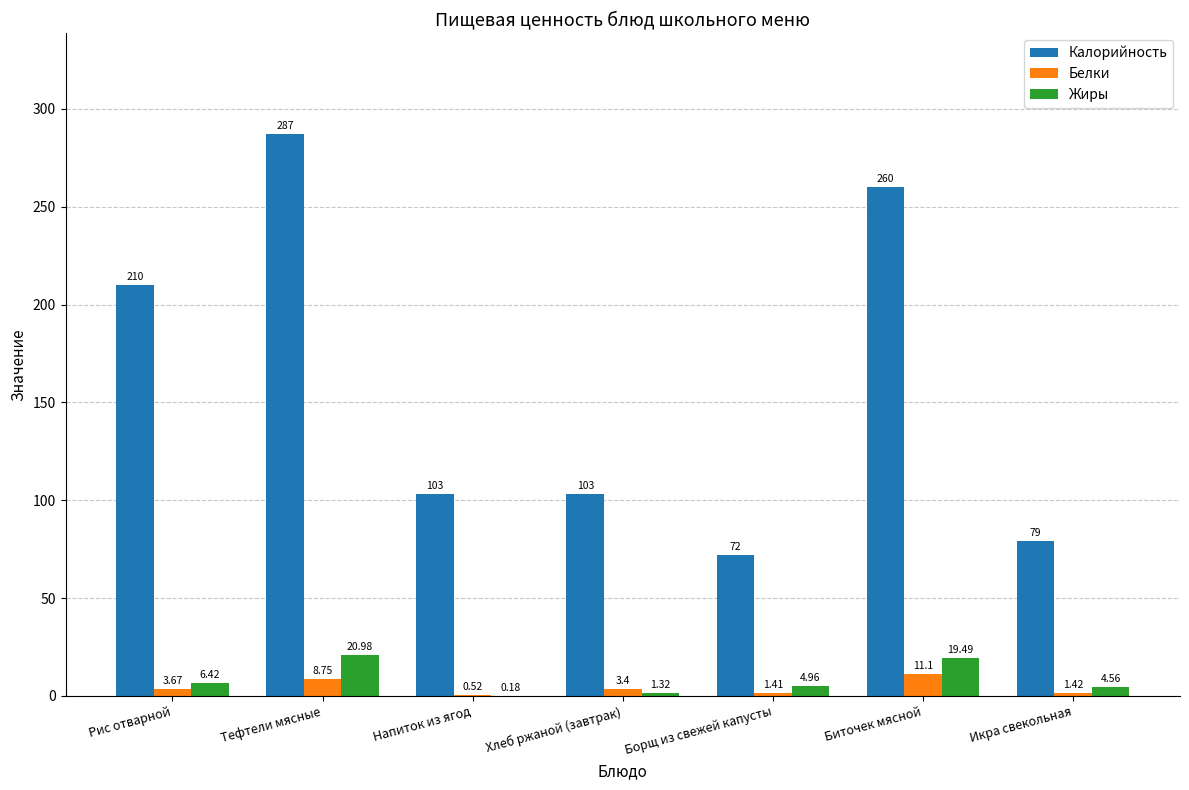

What are all the series names shown in the legend?

Калорийность, Белки, Жиры